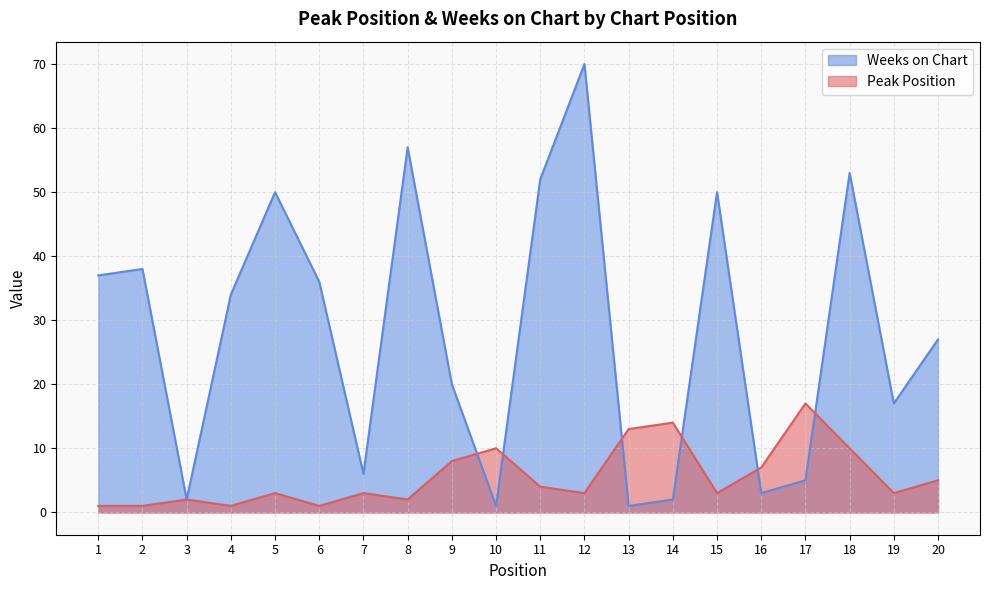

Rank the series by their maximum value, from highest to lowest.

Weeks on Chart, Peak Position